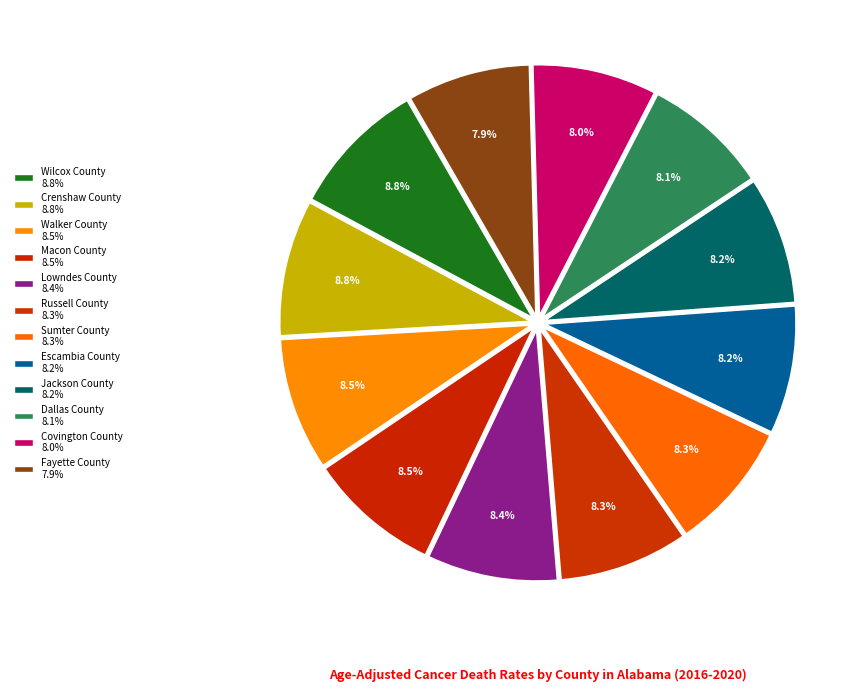

How many slices are in this pie chart?

12